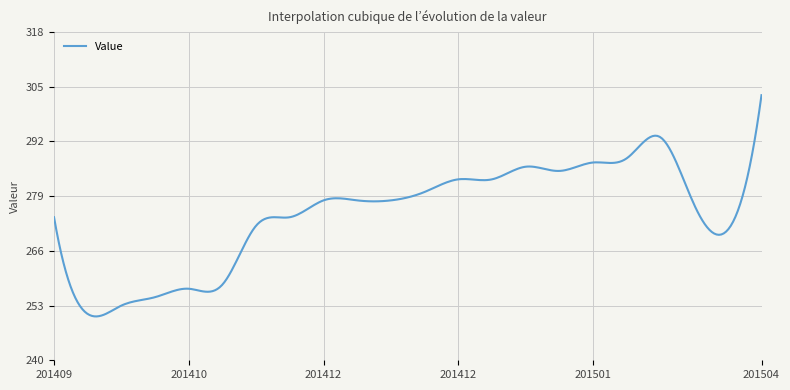

What is the difference between the maximum and minimum values?

52.6